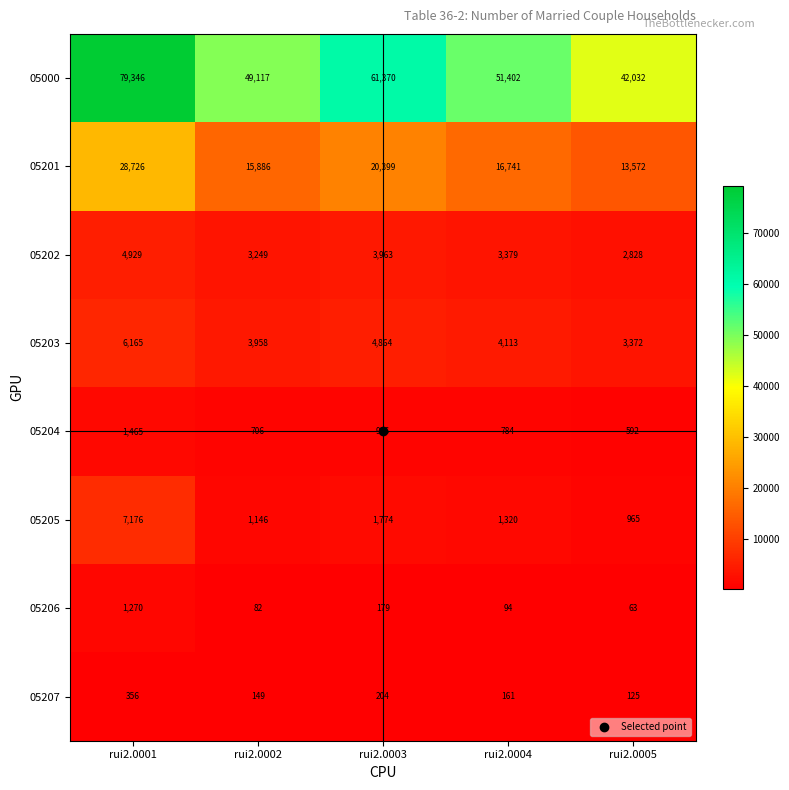

What is the total value across all series at rui2.0001?

129433